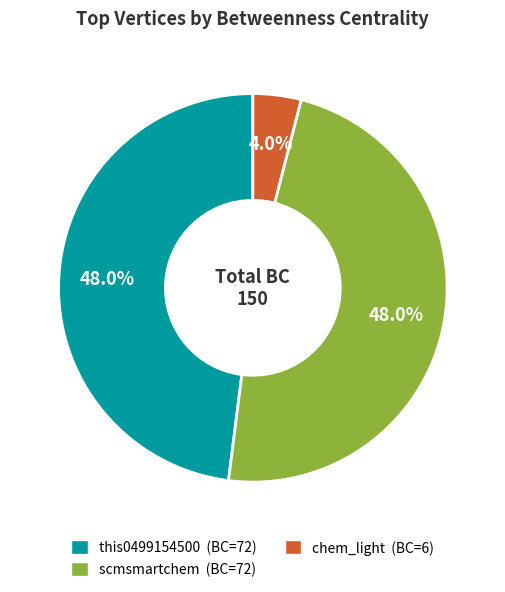

What is the total percentage of scmsmartchem and this0499154500?

96.0%